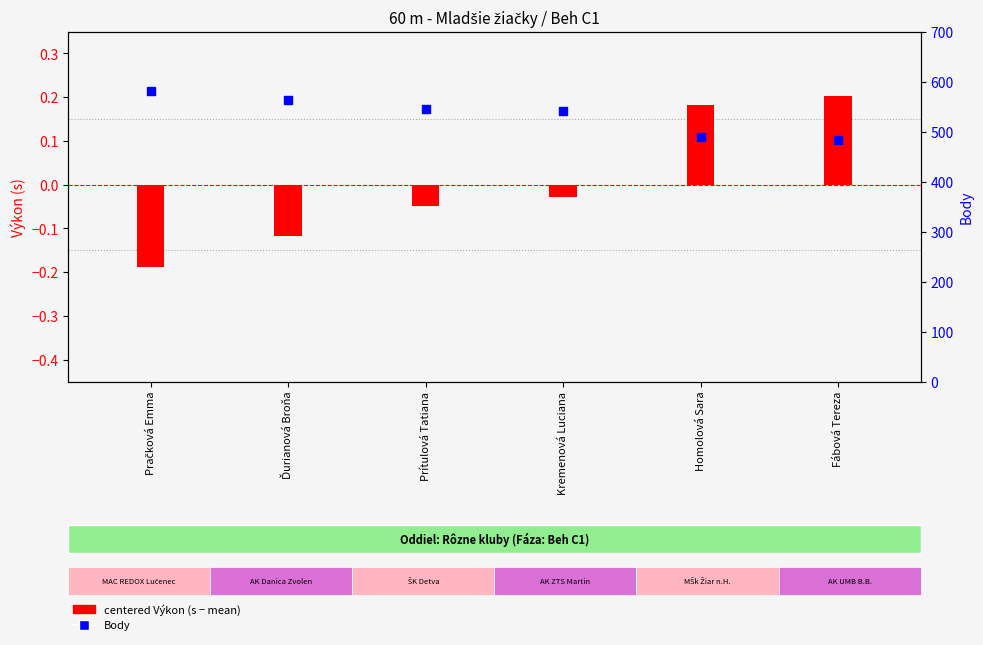

Which series reaches the maximum Y coordinate?

Body